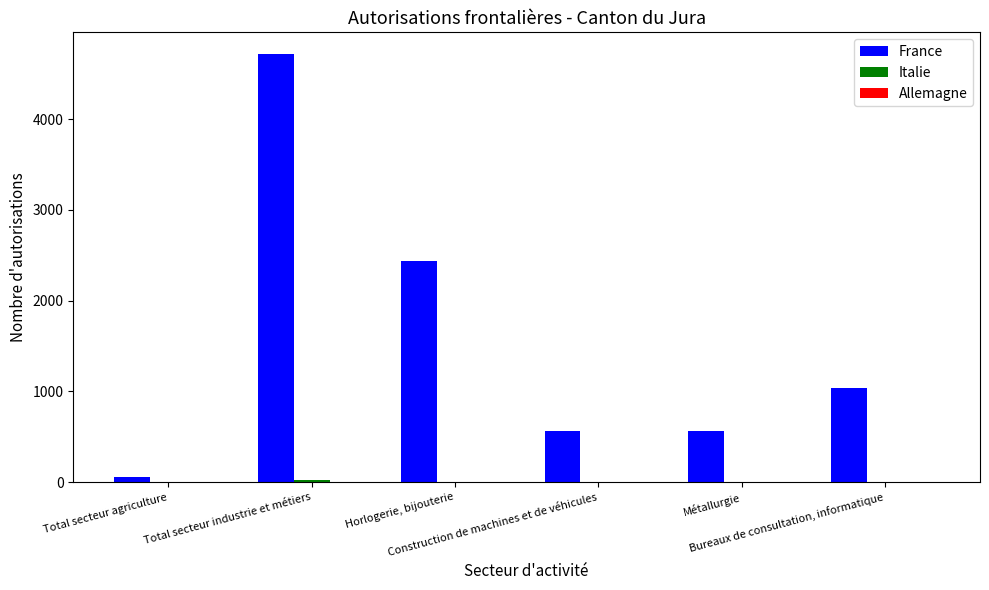

Which series has the largest total across all categories?

France